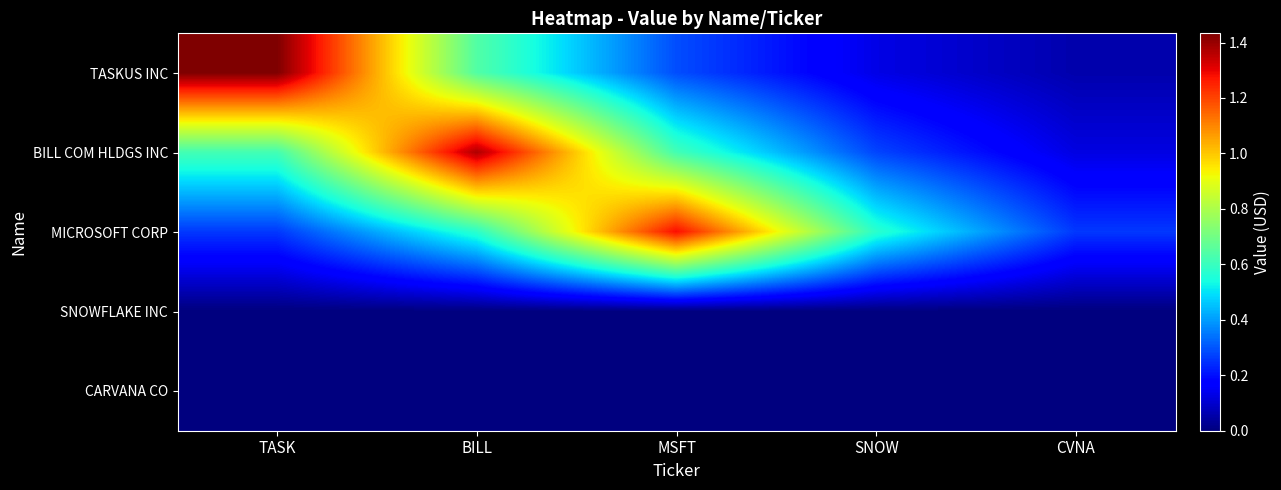

Which series changed the most between MSFT and SNOW?

MICROSOFT CORP